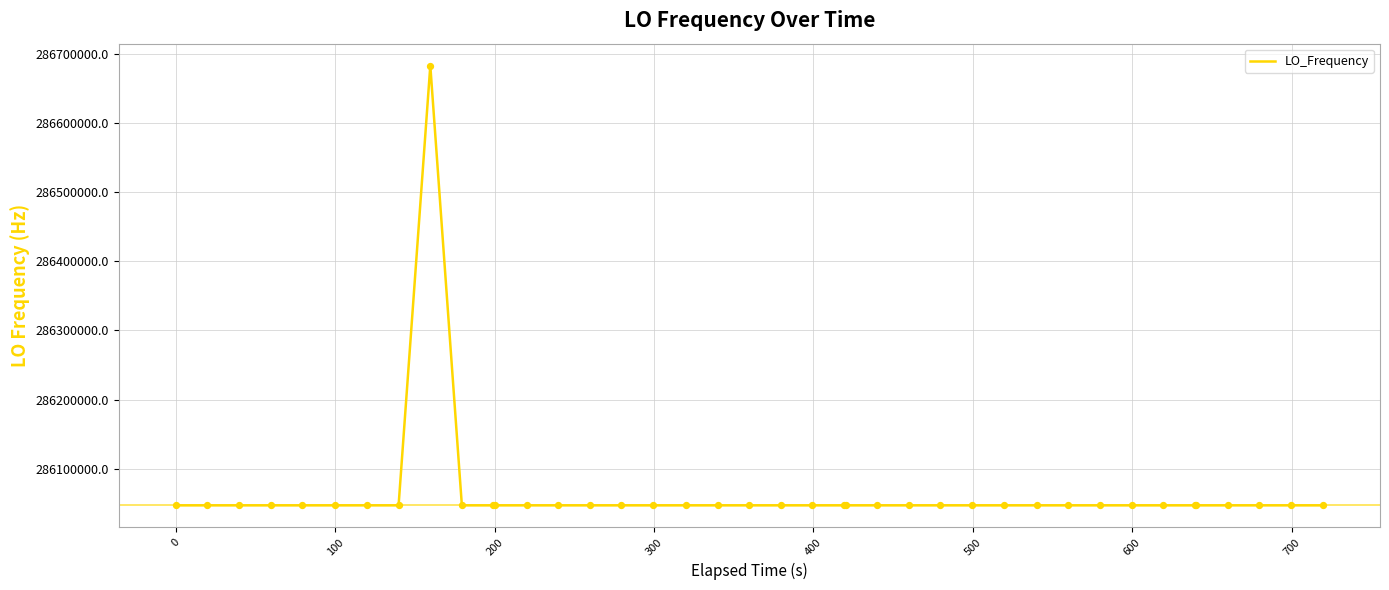

What is the minimum value shown in the chart?

286046998.1